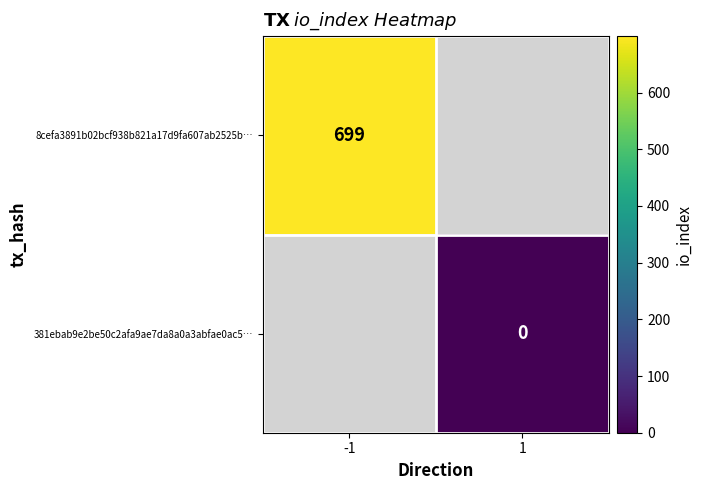

The value of 8cefa3891b02bcf938b821a17d9fa607ab2525b… at -1 is 1085. True or false?

False